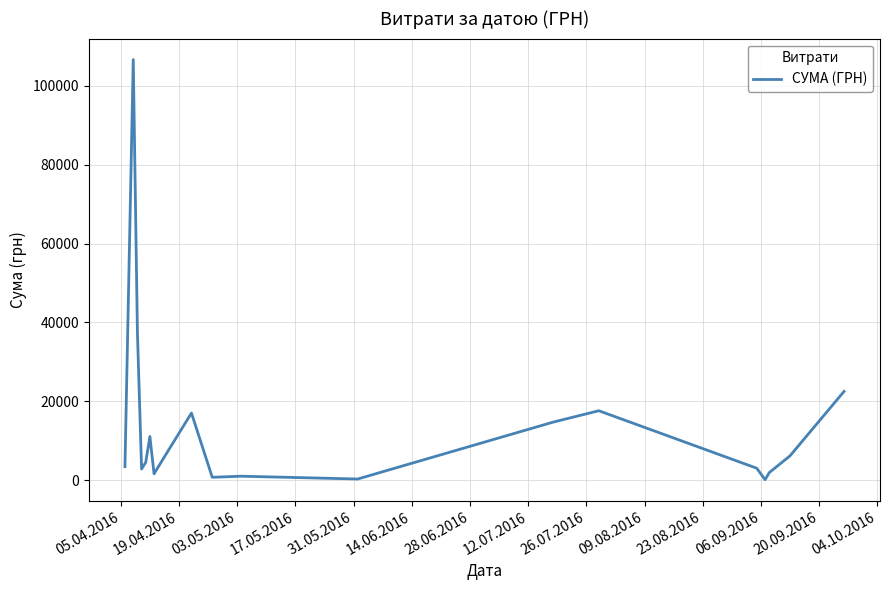

What is the difference between the maximum and minimum values?

106568.0